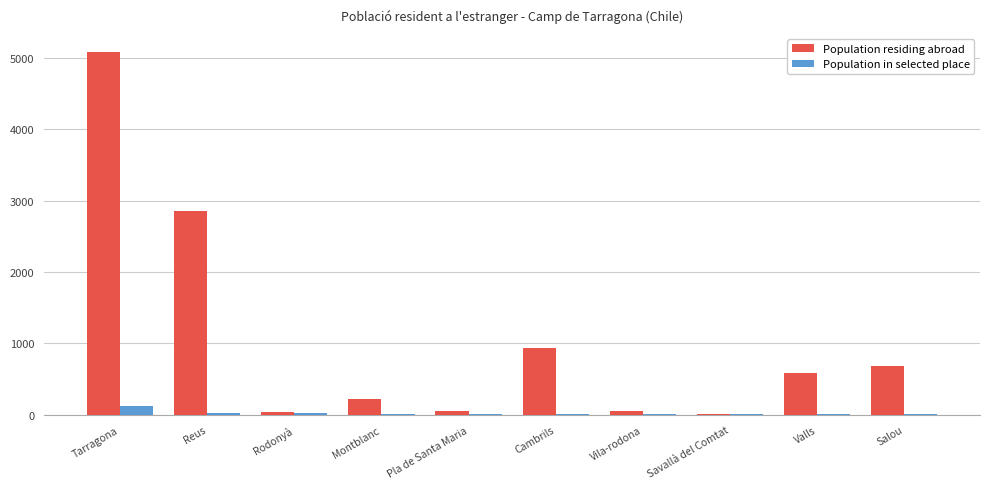

Is it true that Population residing abroad equals 4490 at Reus?

False